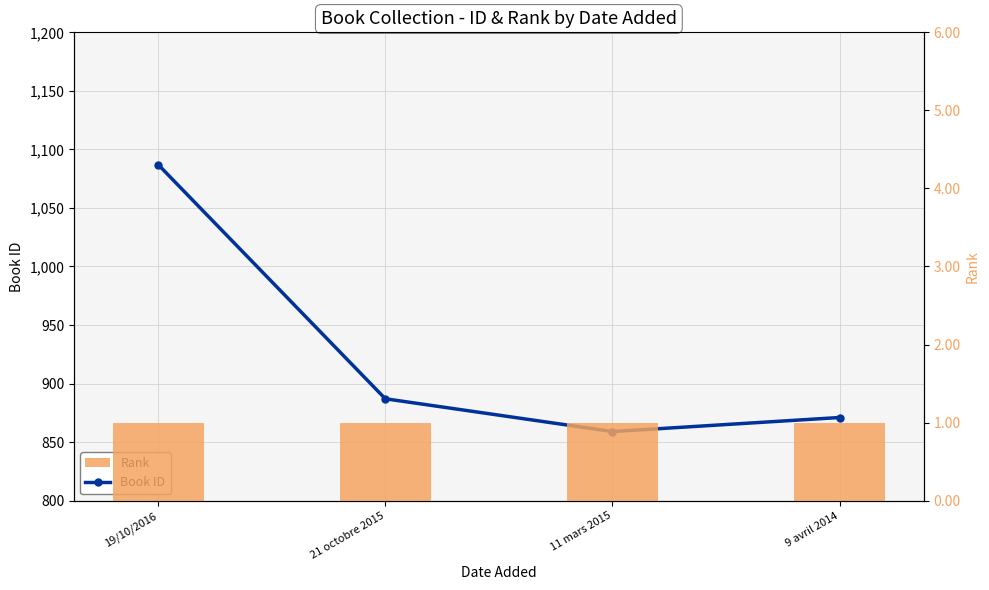

True or false: Rank has a value of 2 at 21 octobre 2015.

False